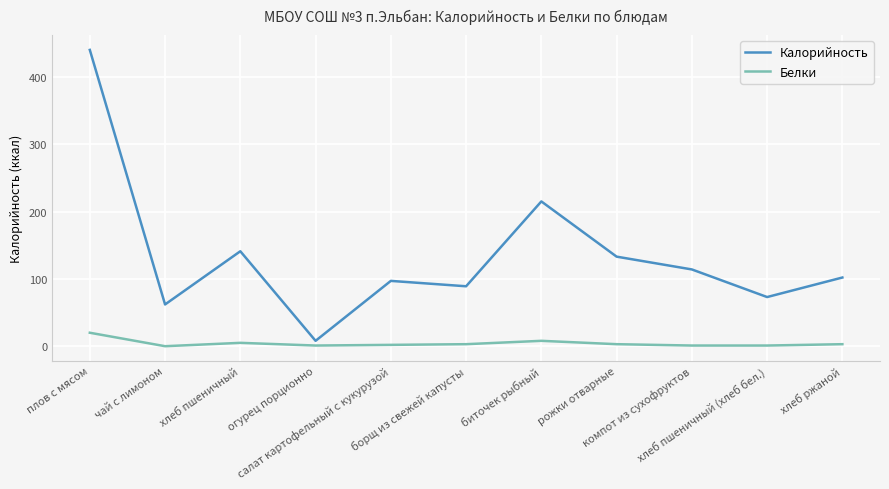

What is the highest value of the Белки series?

20